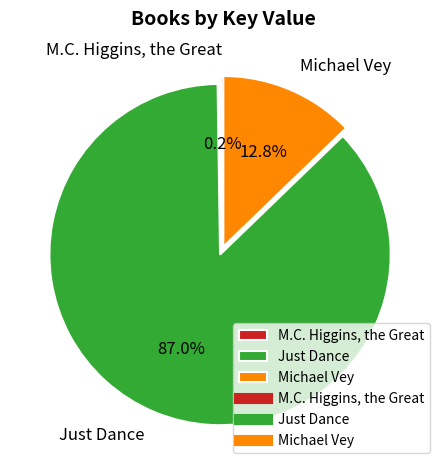

How much of the chart is everything except Michael Vey?

87.2%